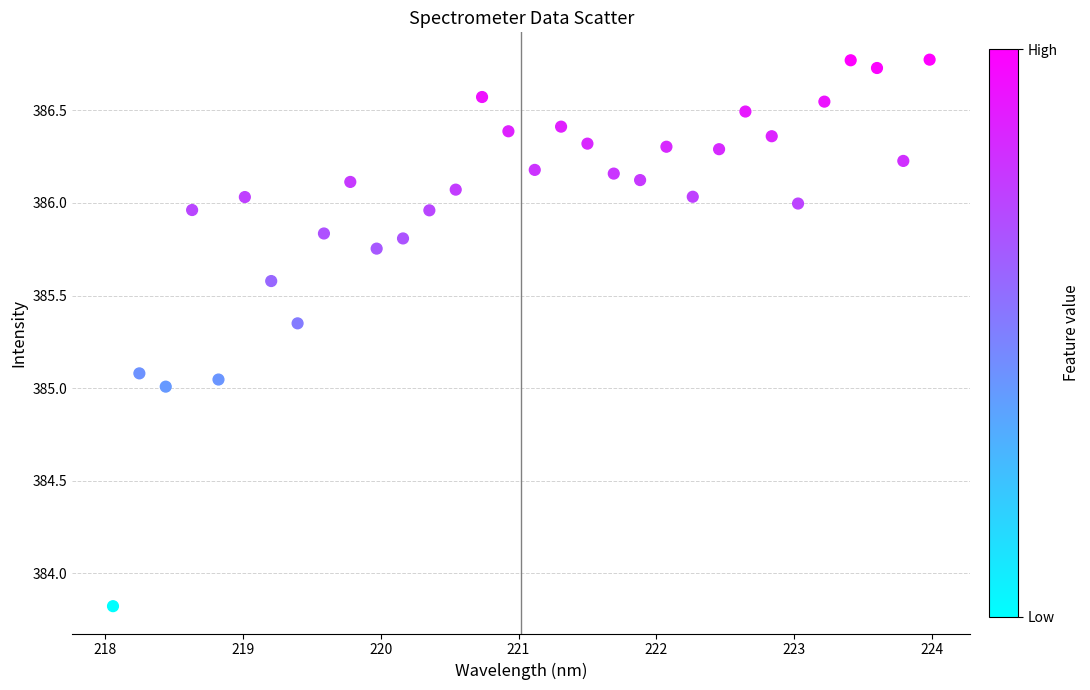

What is the range of X values (max minus min)?

5.9